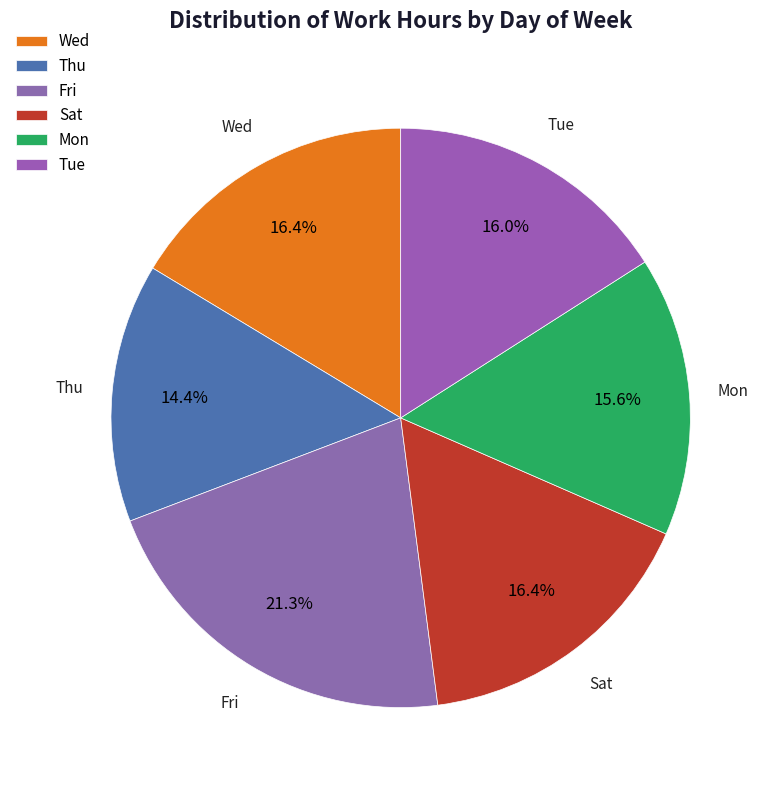

Approximately how many times larger is the value at Wed compared to Tue?

1.0